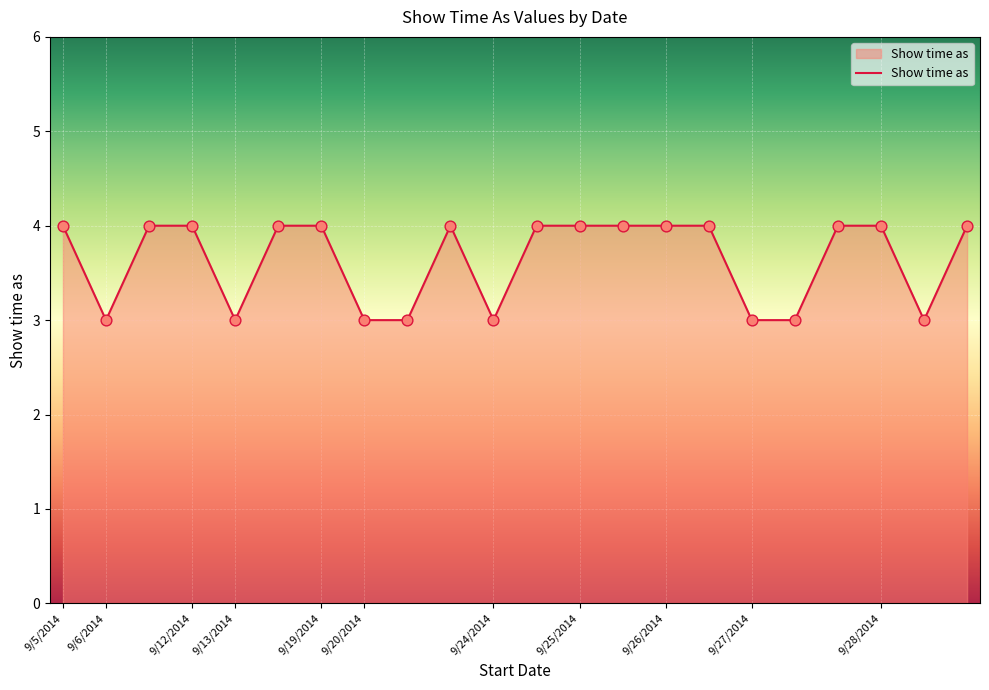

What is the maximum value shown in the chart?

4